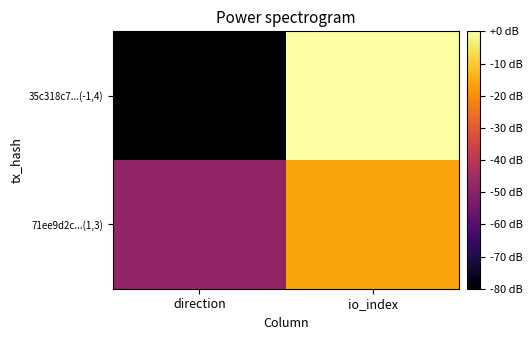

What is the spread (max minus min) of values at direction?

32